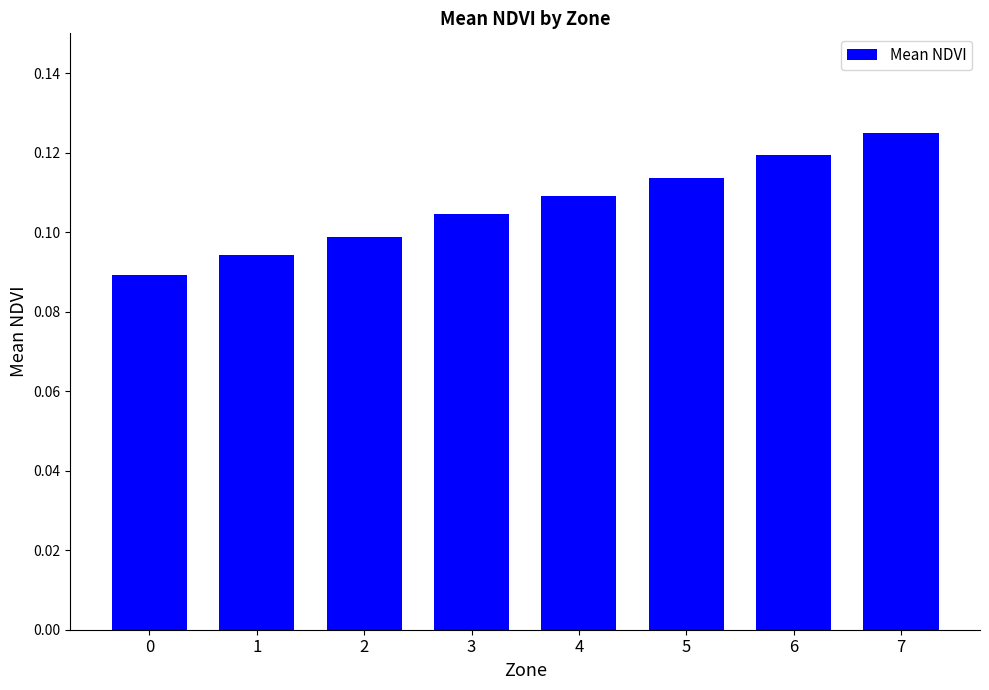

The value at 5 is 0.1. True or false?

True